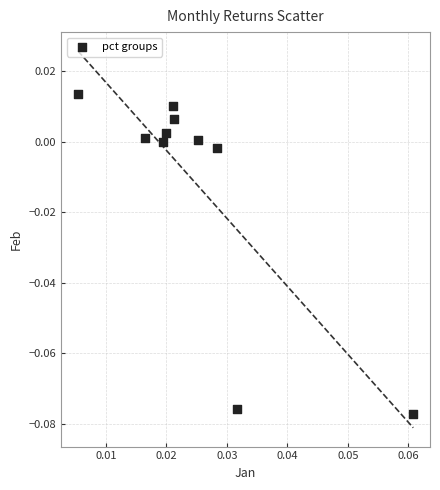

How many points are shown in the scatter plot?

10